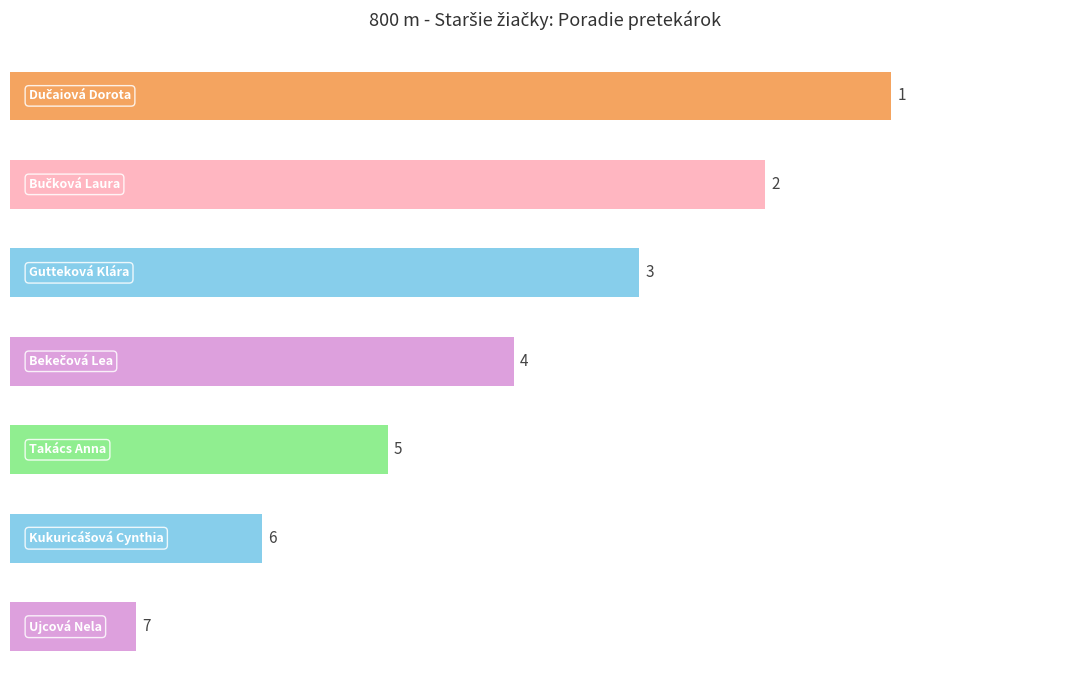

What is the maximum value shown in the chart?

7